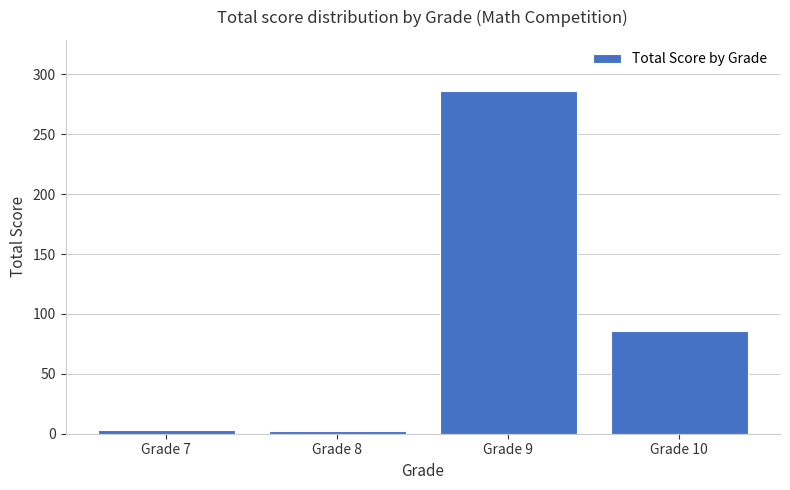

Where is the data nearest to the value 144?

Grade 10